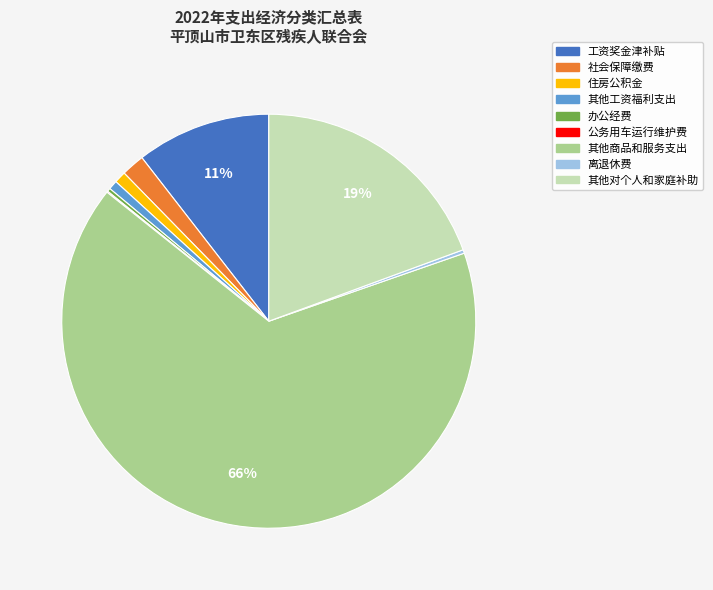

Which has a higher value, 工资奖金津补贴 or 社会保障缴费?

工资奖金津补贴